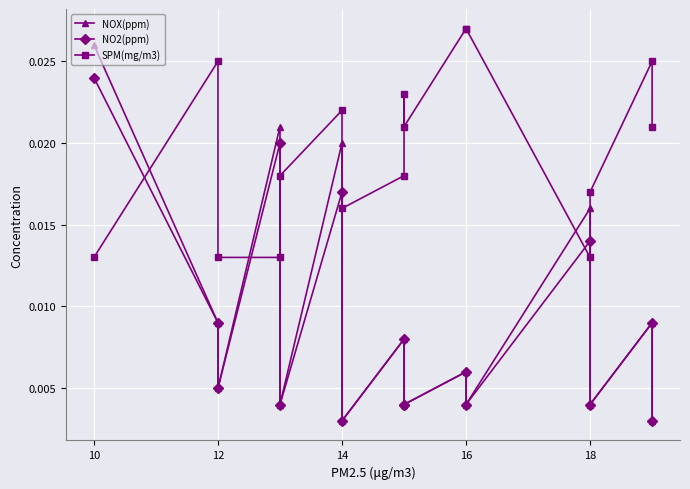

True or false: NO2(ppm) and NOX(ppm) intersect in this chart.

False